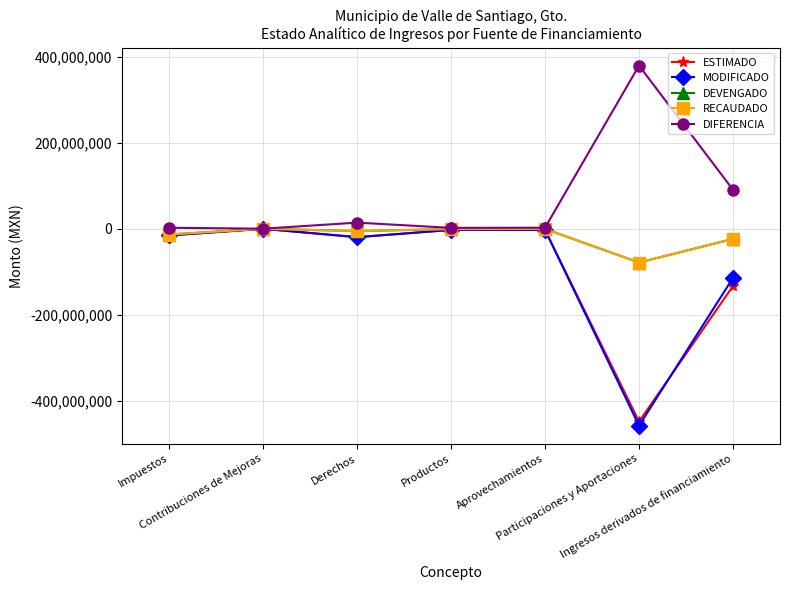

True or false: DIFERENCIA and ESTIMADO cross at least once.

False